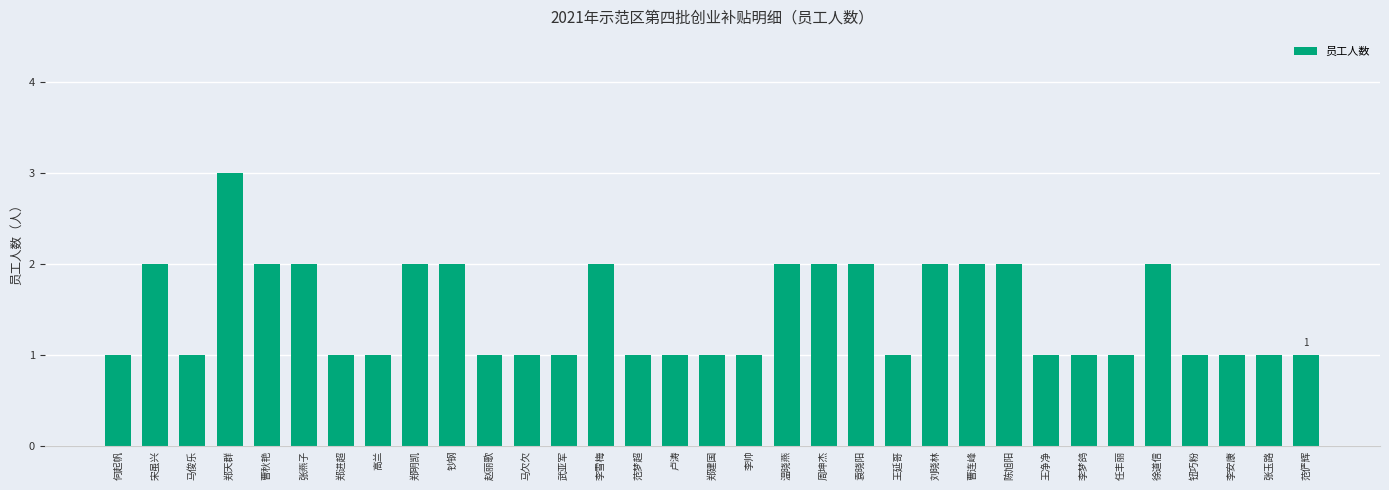

Which label corresponds to the largest value in the chart?

郑天群